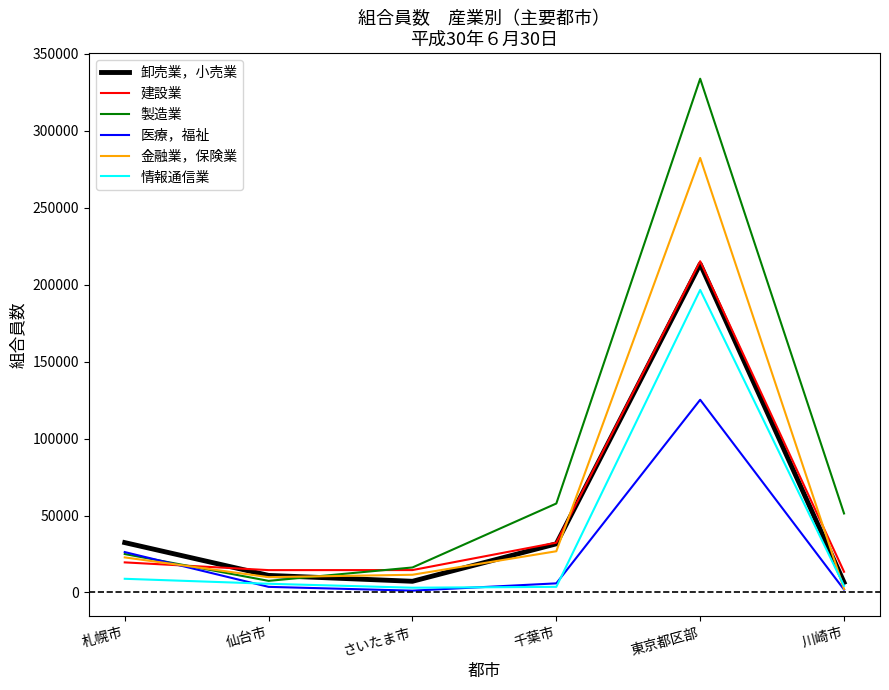

Does the chart display data point markers on the line(s)?

No